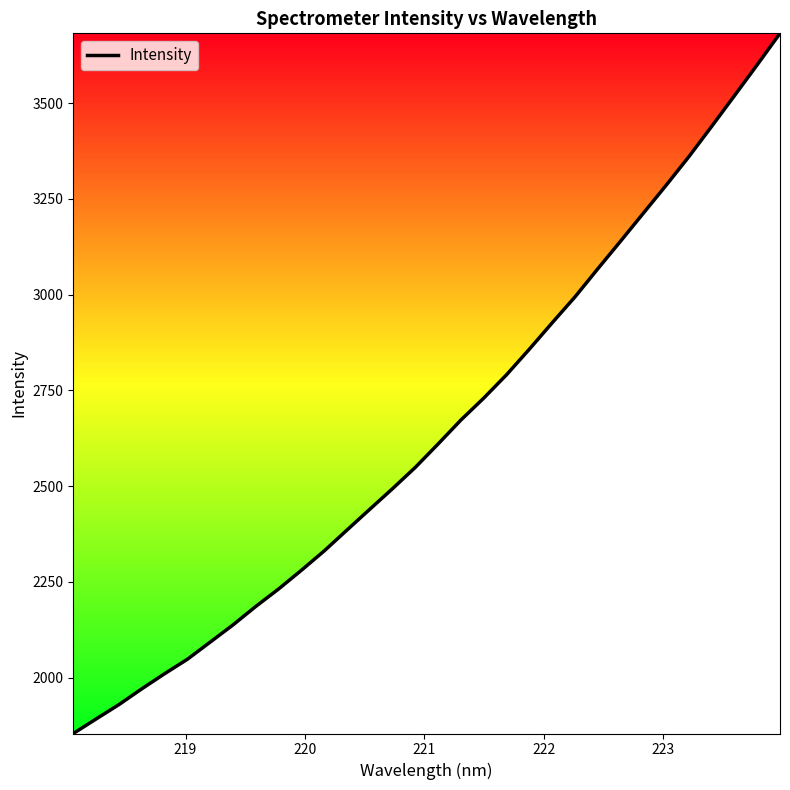

What is the maximum value shown in the chart?

3682.2